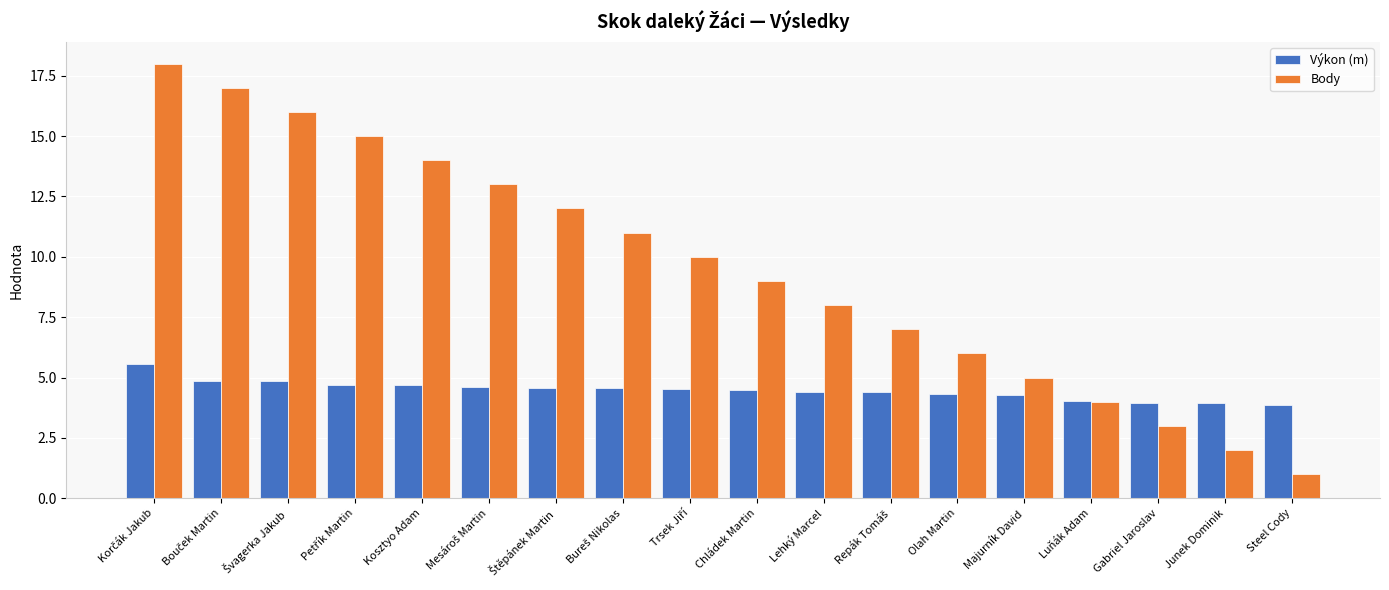

How many bars are there in total?

36